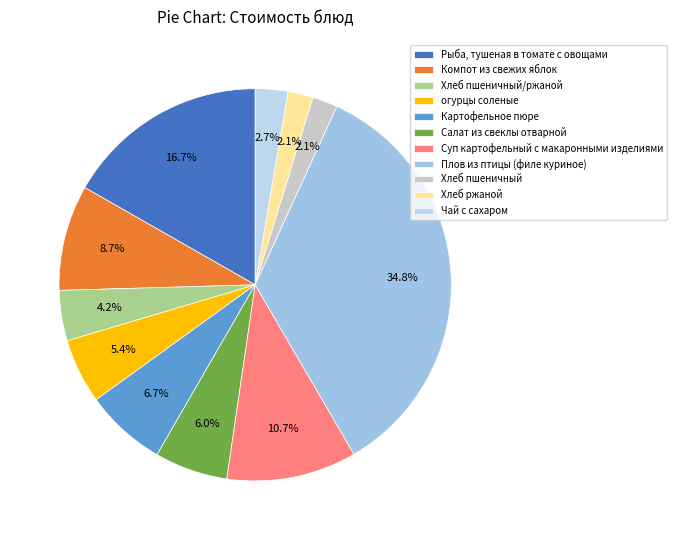

Is there any slice that represents more than half of the pie?

No